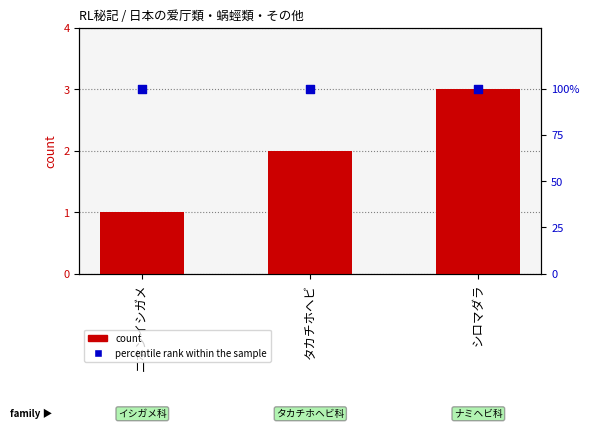

At how many categories does at least one series exceed 82?

3